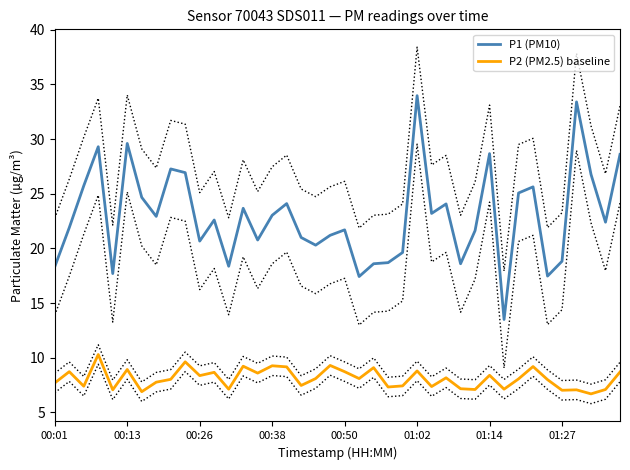

True or false: P1 (PM10) and P2 (PM2.5) baseline intersect in this chart.

False